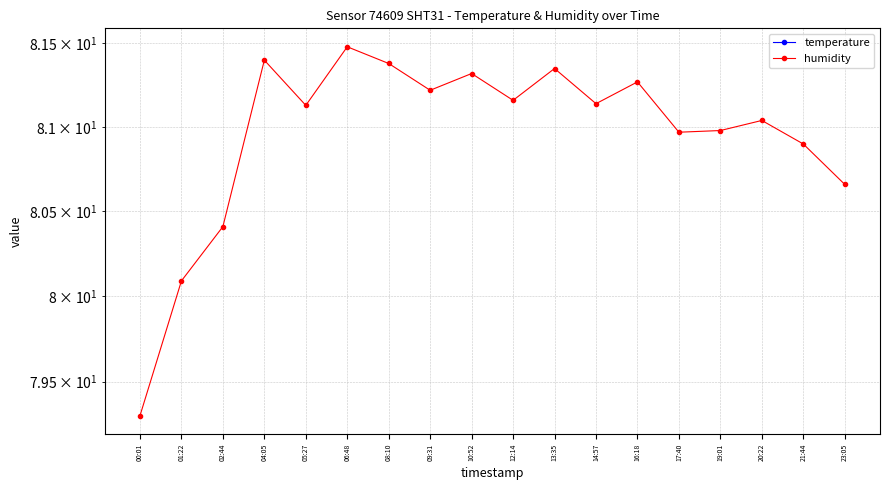

What is the total value across all series at 01:22?

76.7